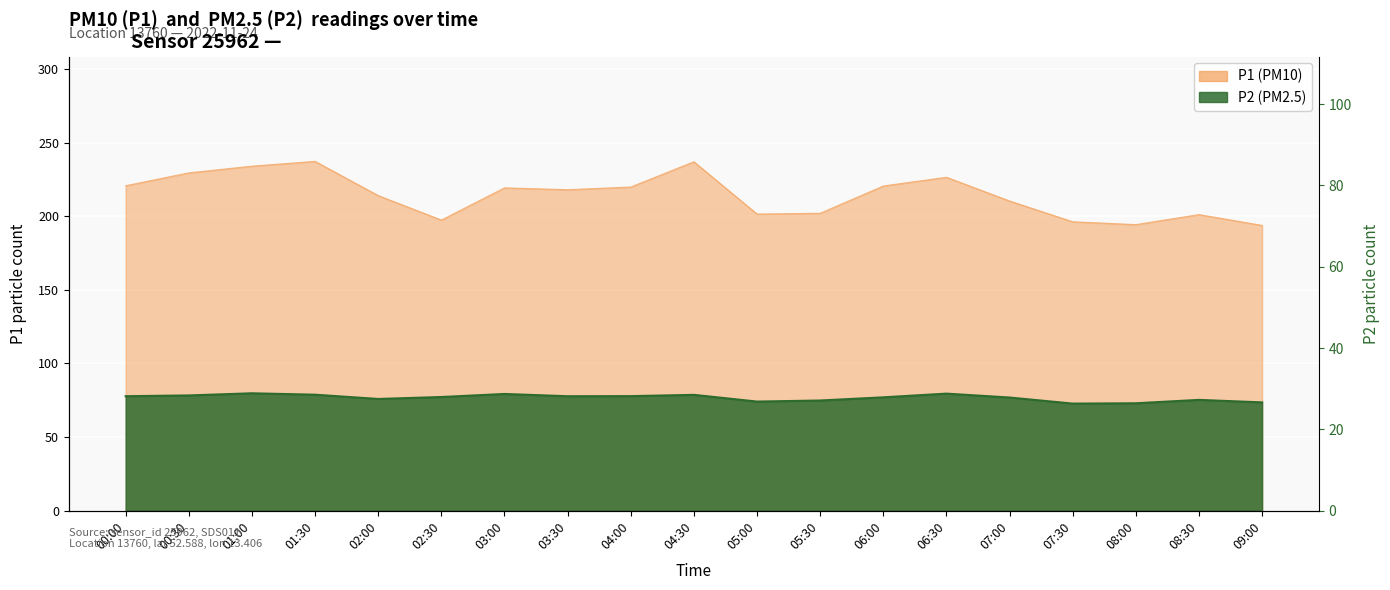

How many interior local peaks does the P1 series have?

5